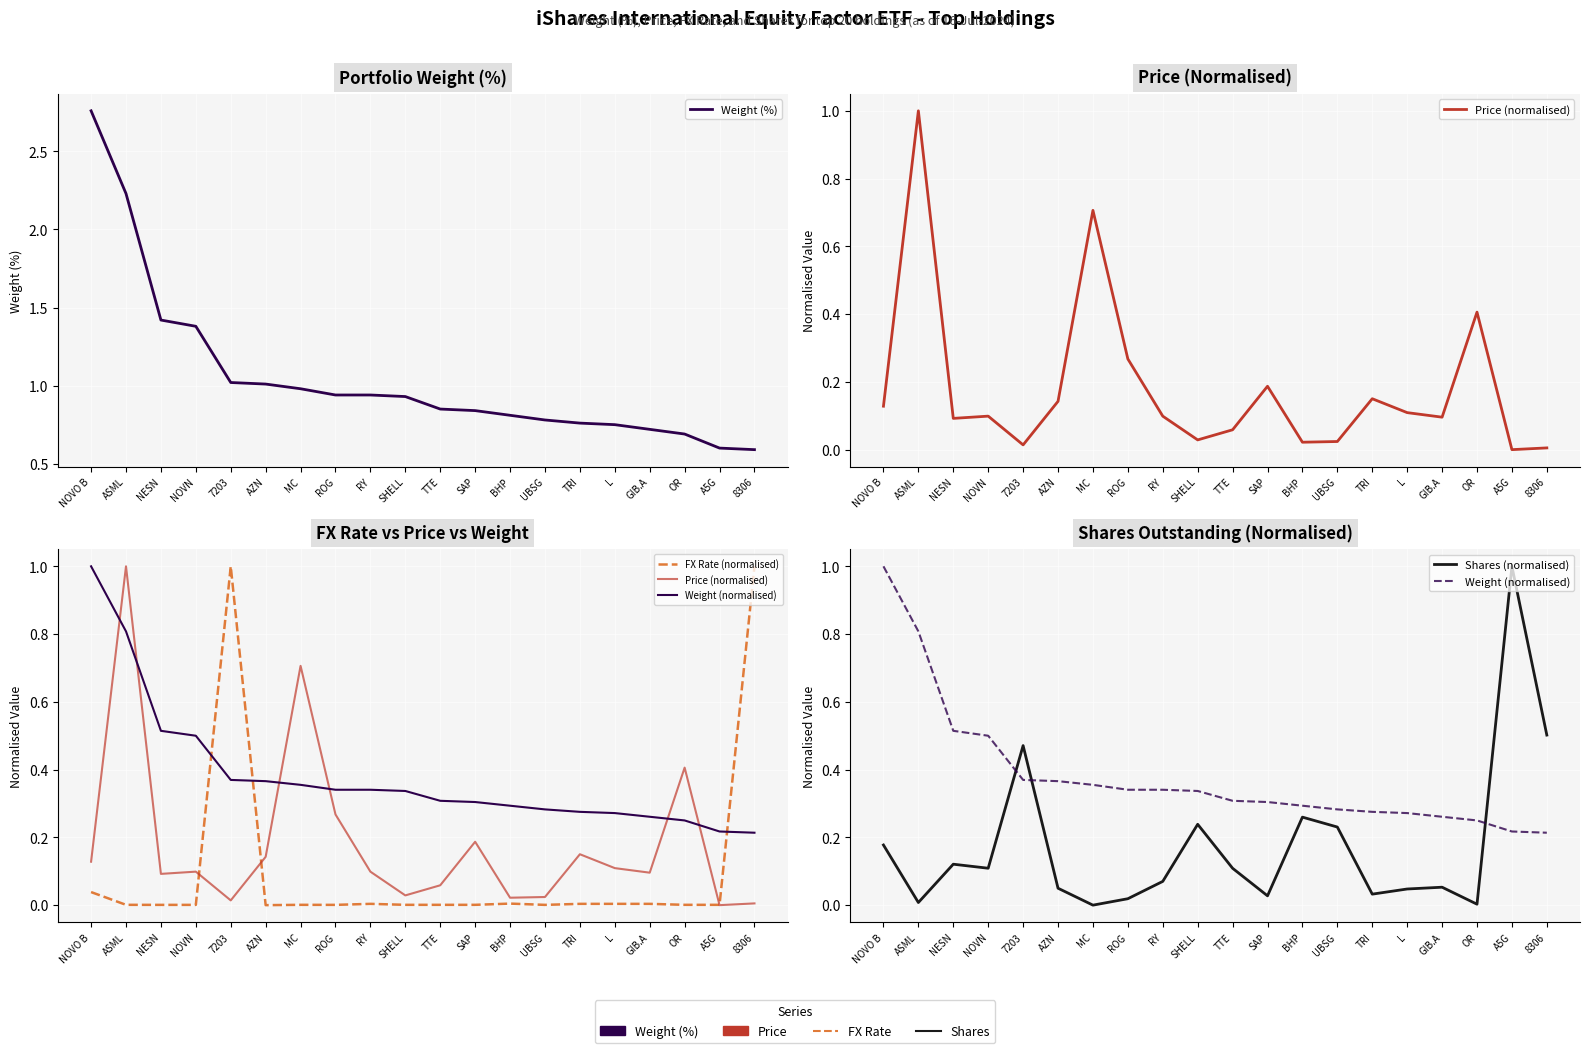

The Price (normalised) series shows 0.1 at TTE. True or false?

False